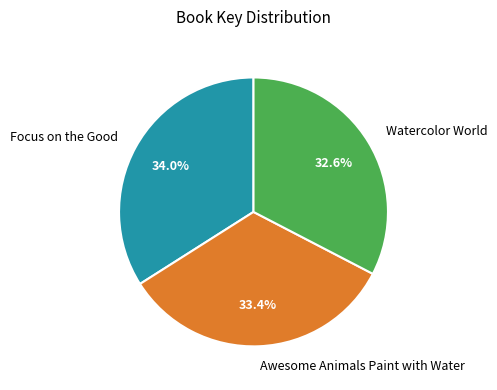

Is there any slice that represents more than half of the pie?

No